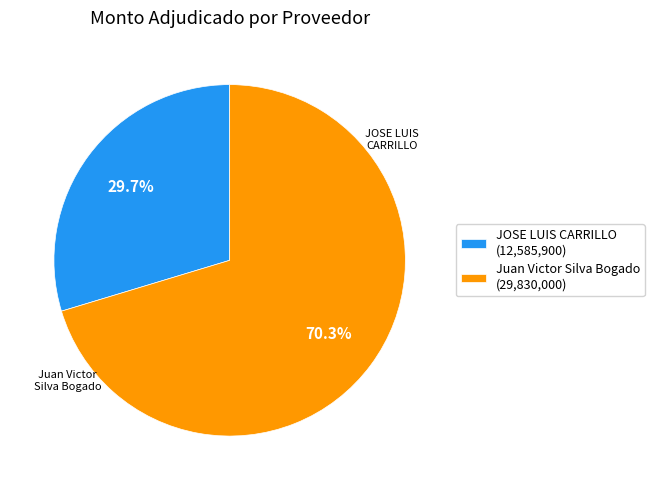

To the nearest percent, what is the difference between the largest and smallest slice percentages?

41%